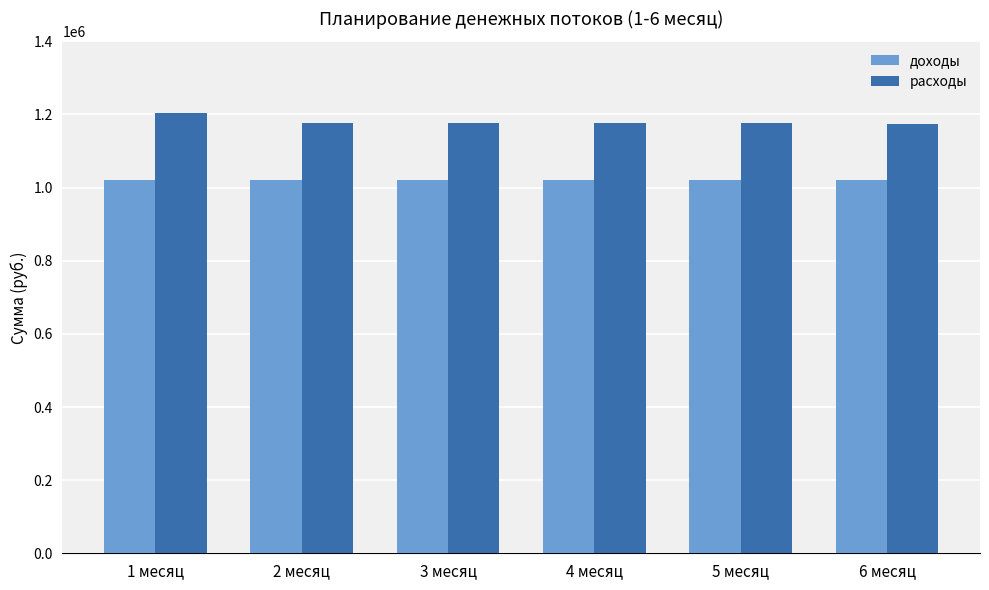

What is the value of the расходы bar at the 6th from the left?

1174696